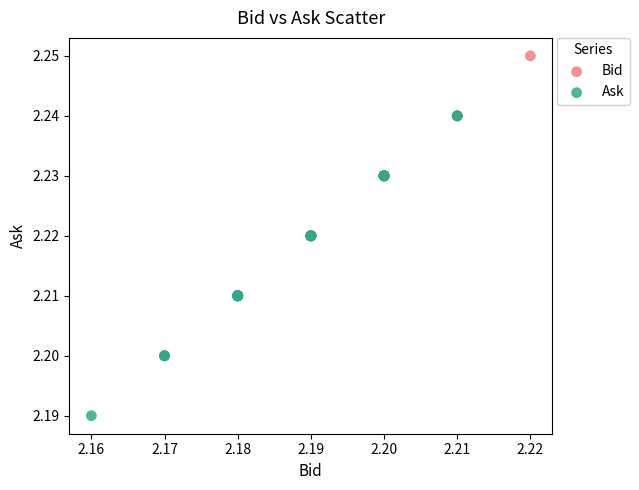

Which series contains the highest Y value?

Bid